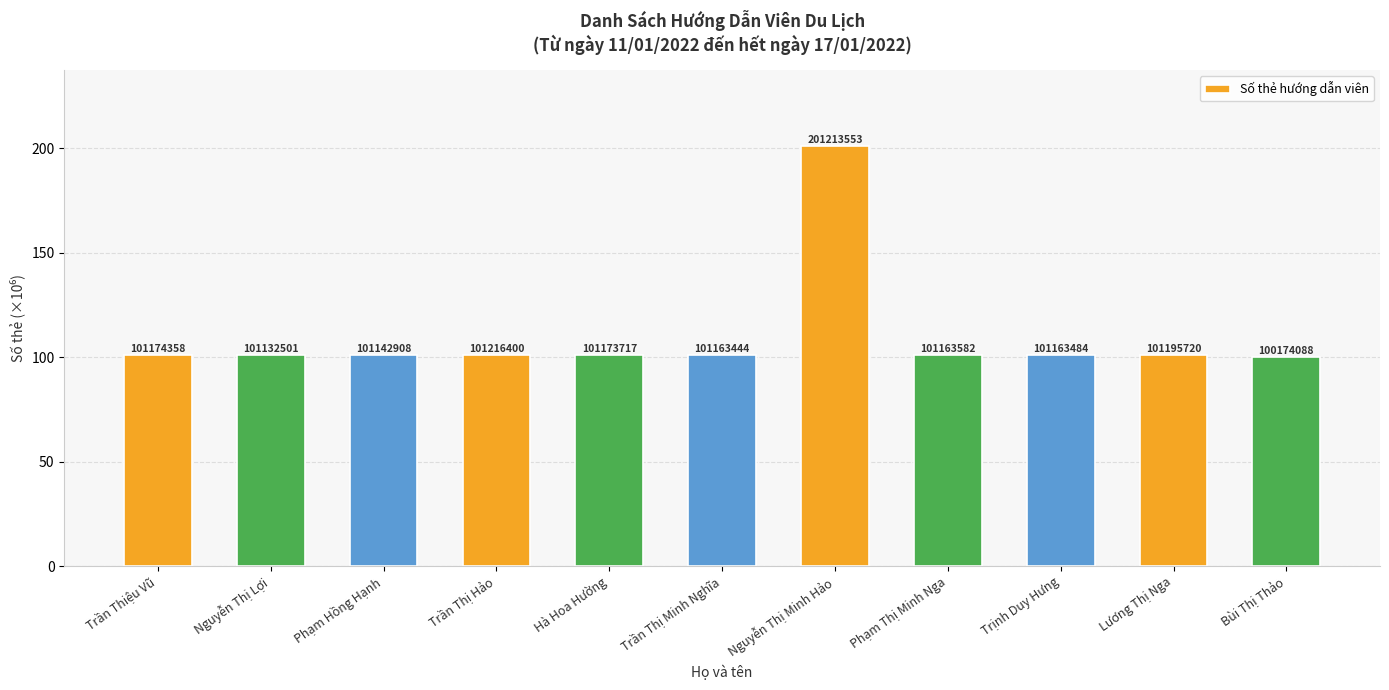

Are the bars horizontal?

No